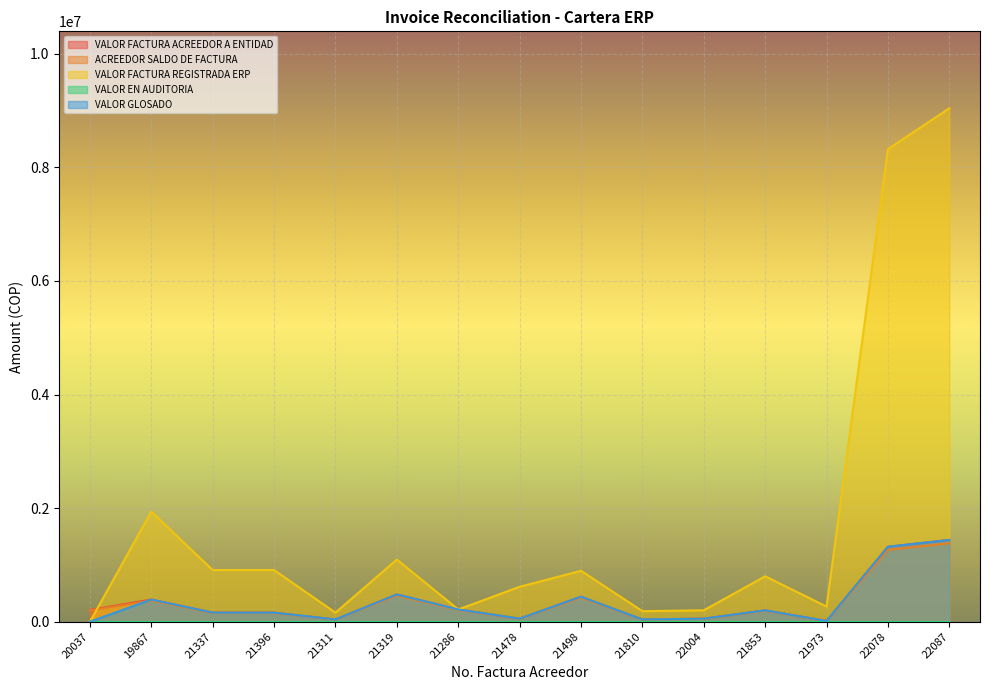

Does the chart display data point markers on the line(s)?

No